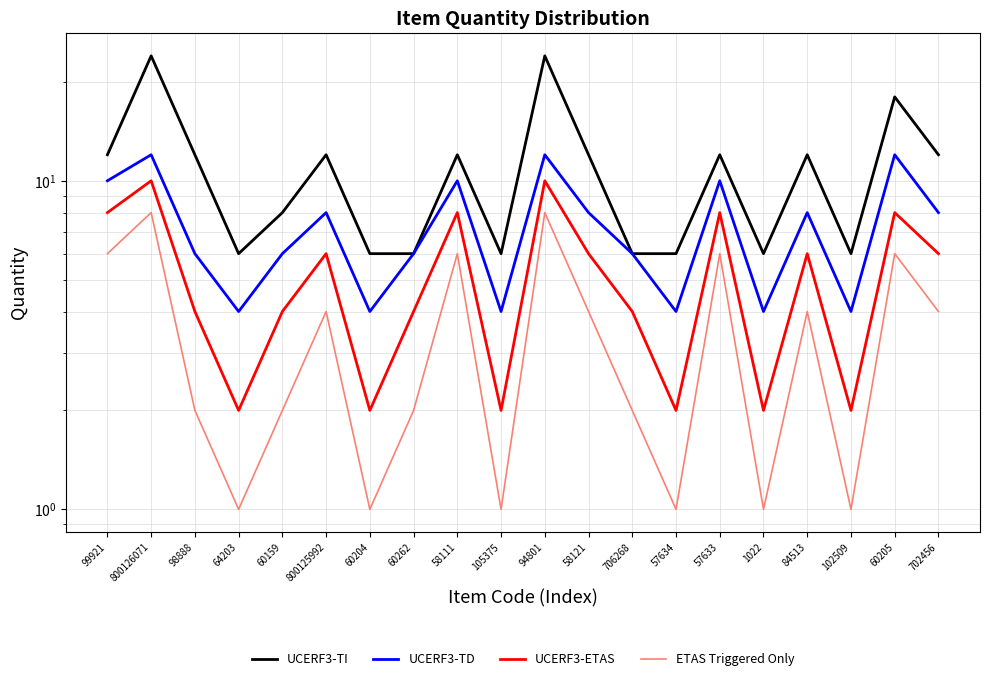

How many interior local peaks does the ETAS Triggered Only series have?

7